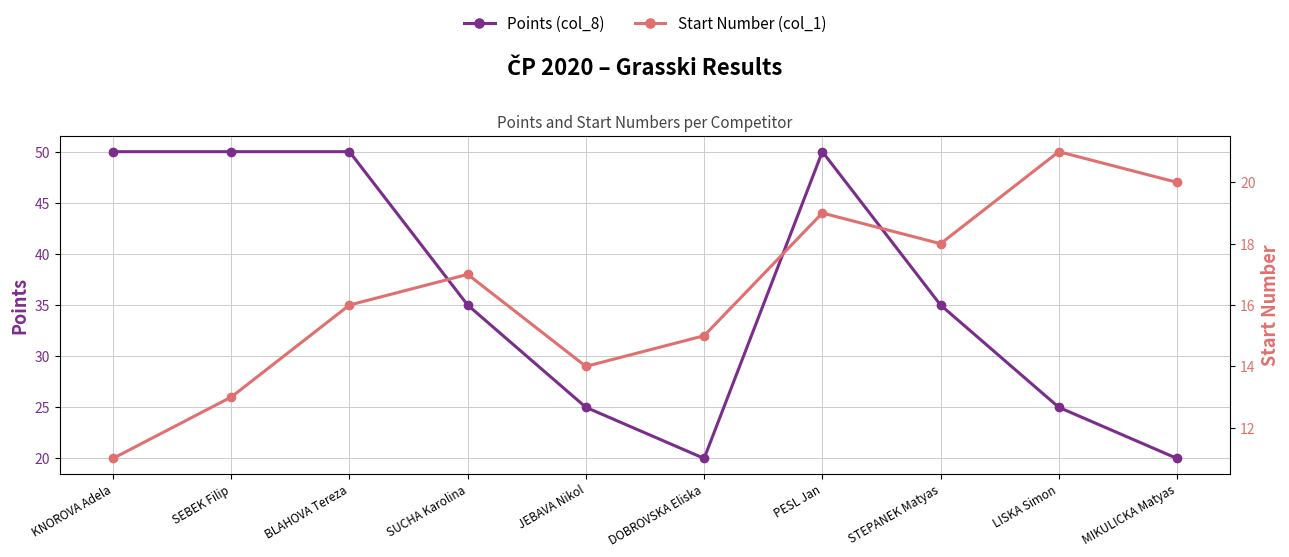

What are all the series names shown in the legend?

Points (col_8), Start Number (col_1)